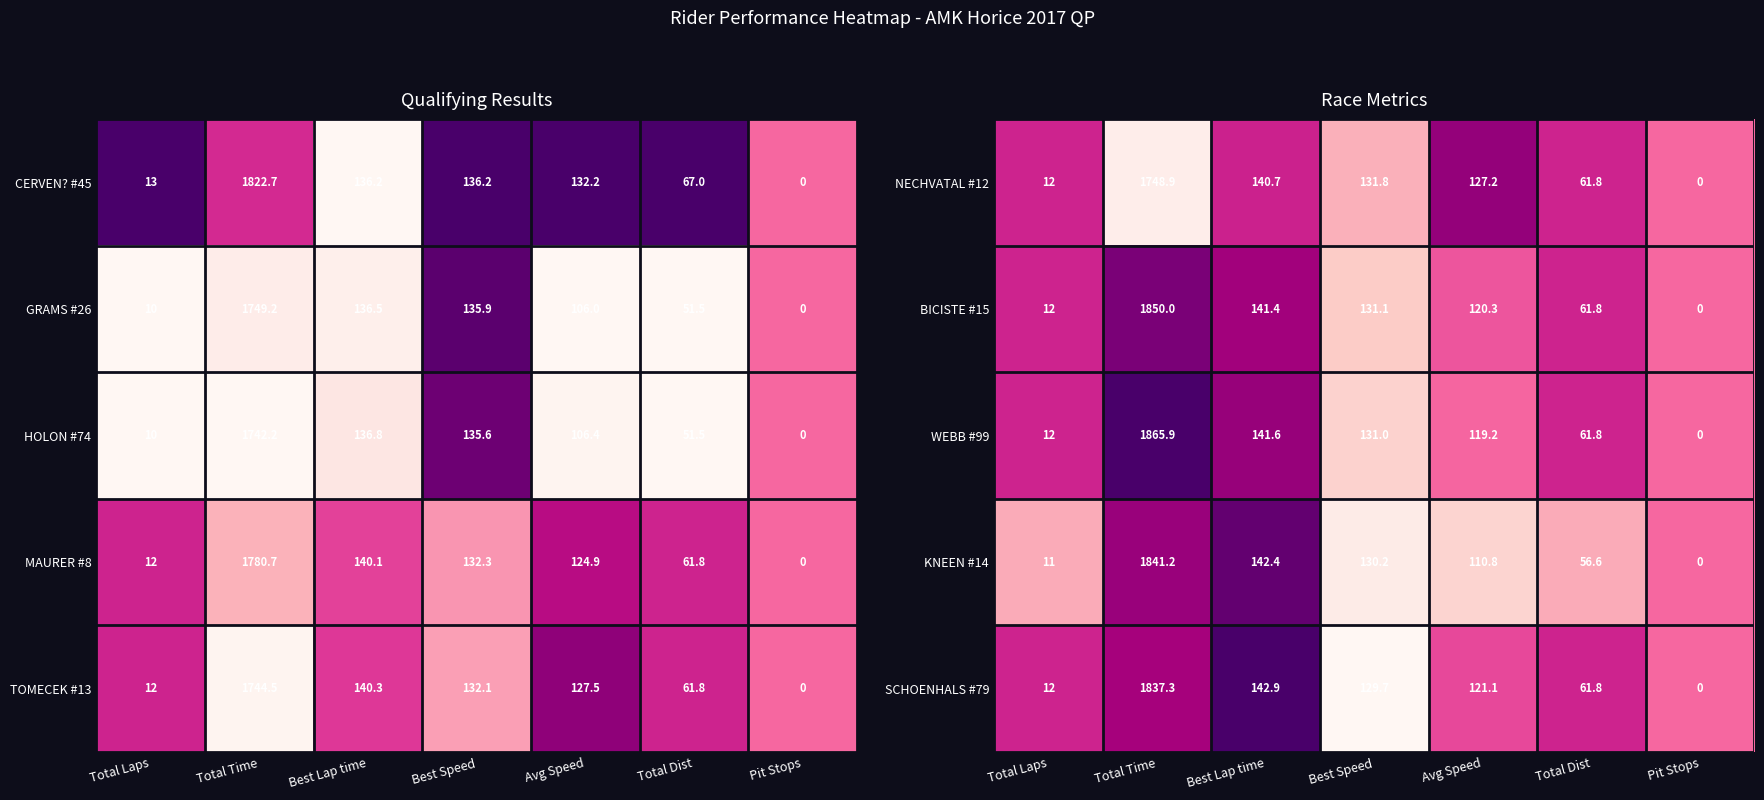

What is the difference between the CERVEN? #45 values at Best Lap time and Total Time?

1686.5